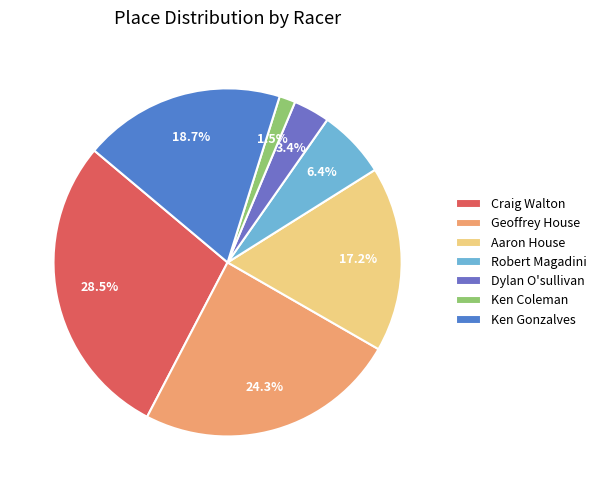

To the nearest percent, what is the combined percentage of Geoffrey House and Aaron House?

42%